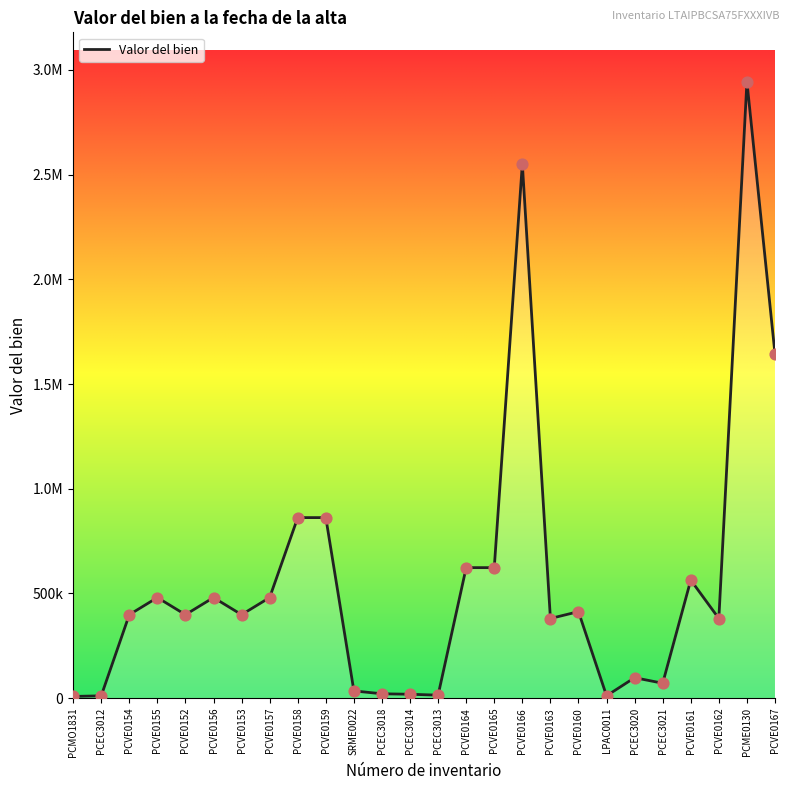

What is the change in value from PCMO1831 to LPAC0011?

+2903.5